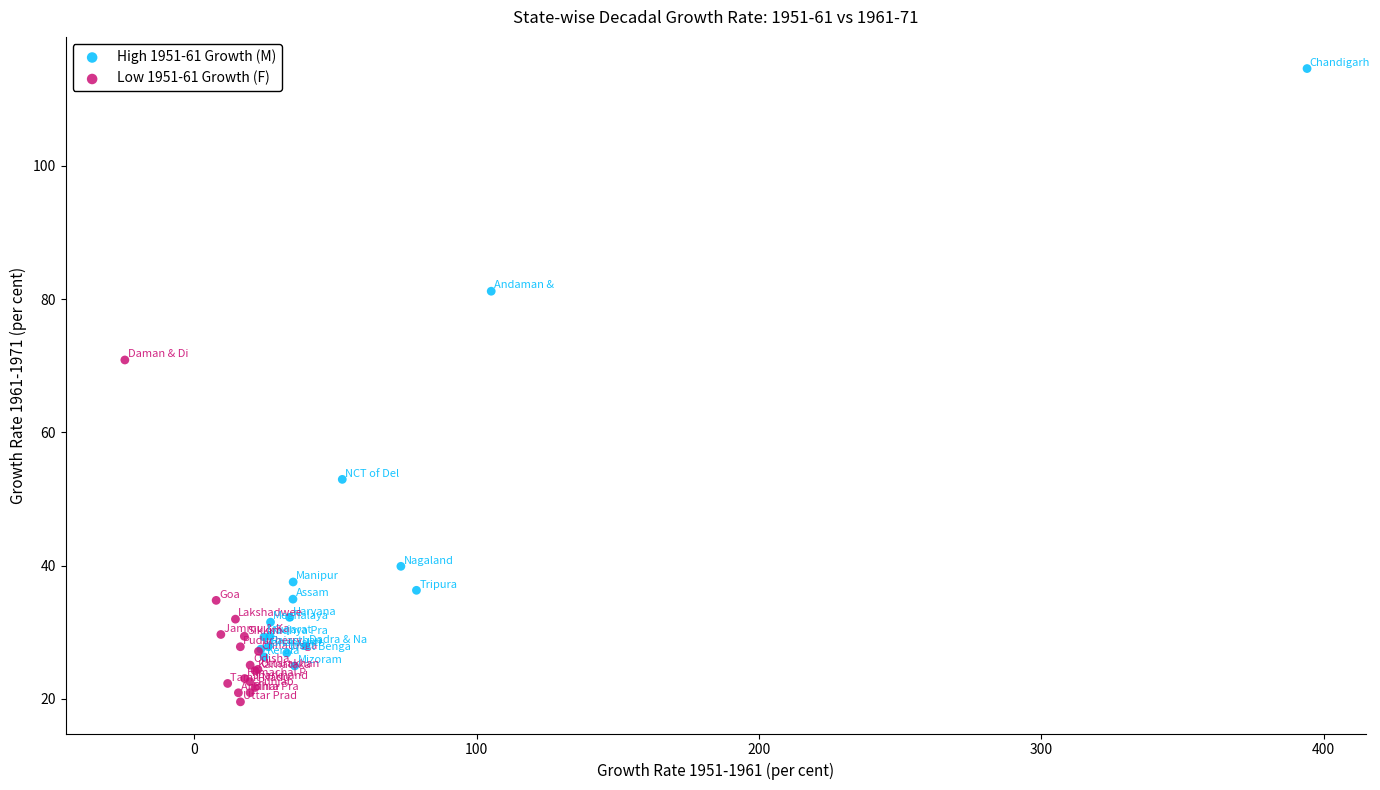

Which series reaches the minimum Y coordinate?

Low 1951-61 Growth (F)